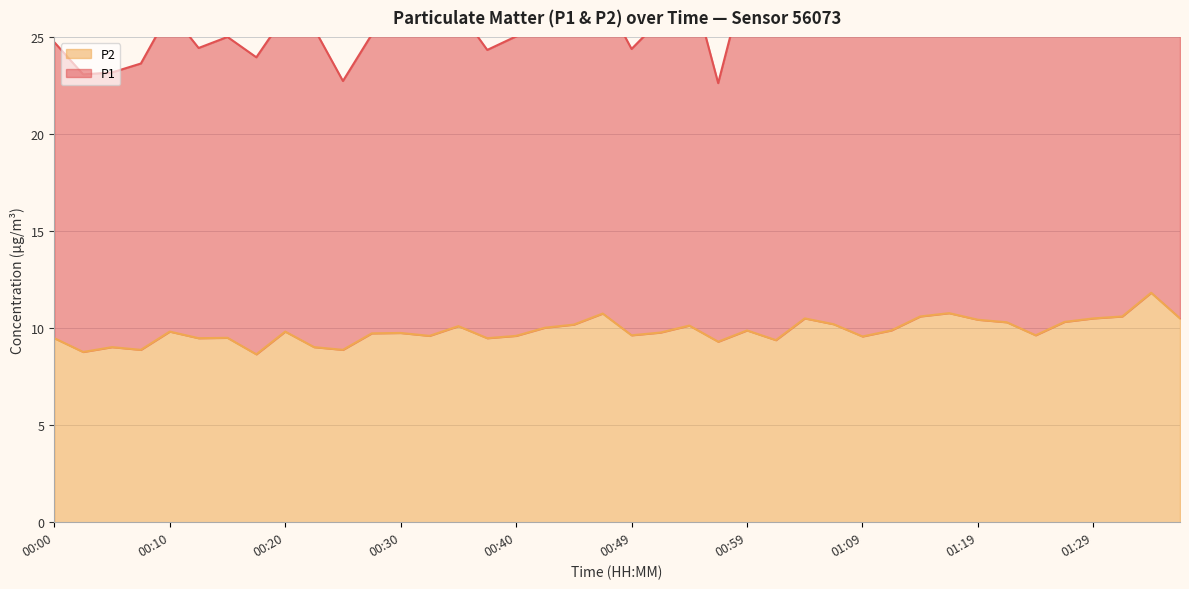

Which category has the highest value across all series?

01:34